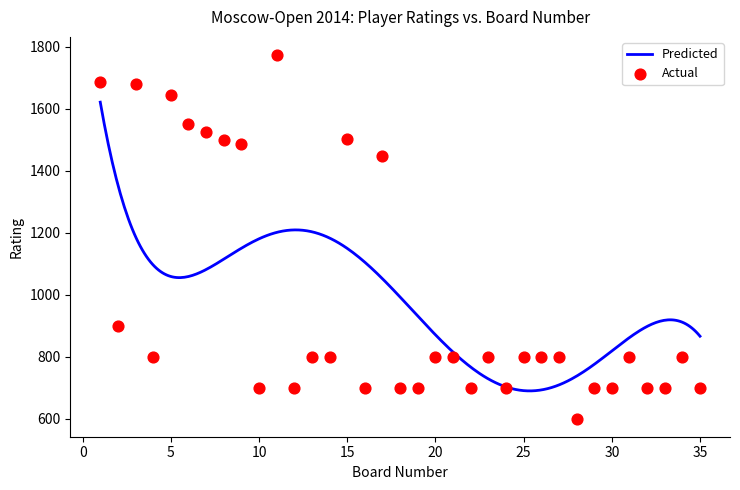

What is the ratio of the value at 7 to the value at 33?

2.2